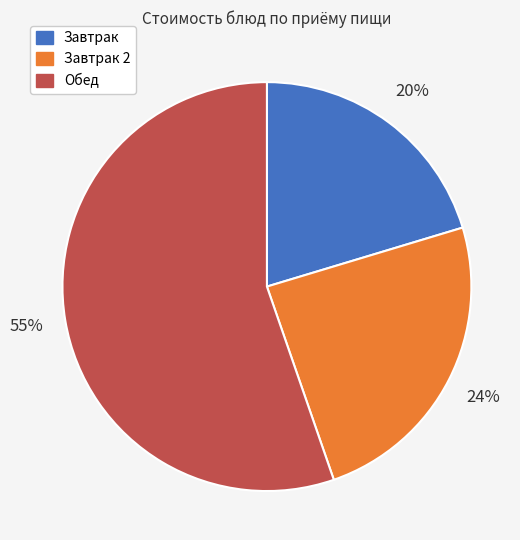

How many segments does this pie chart have?

3